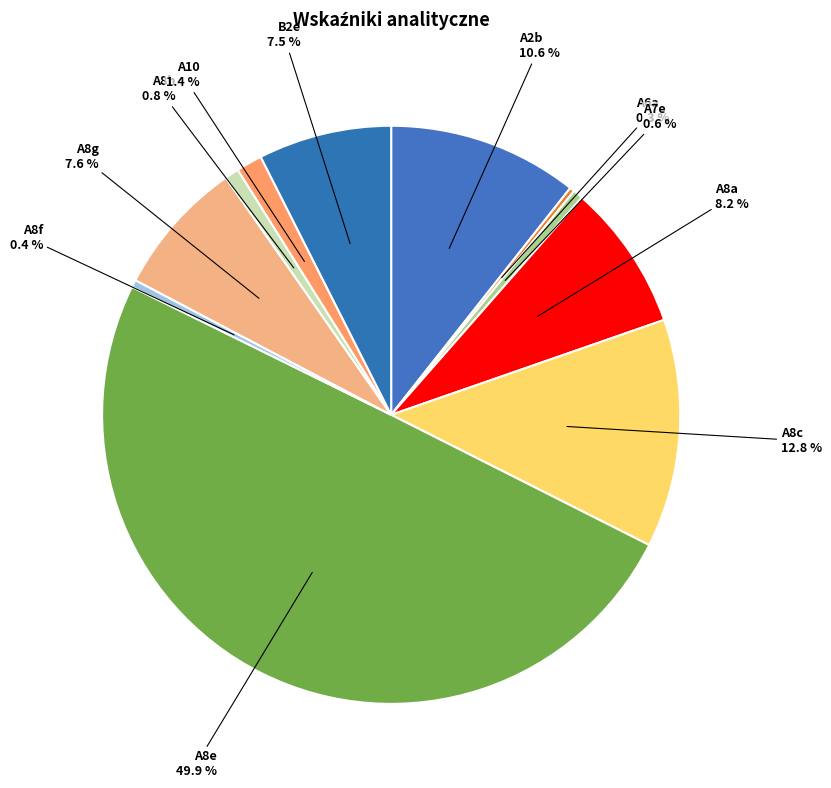

To the nearest percent, what is the combined percentage of A8c and A8e?

63%